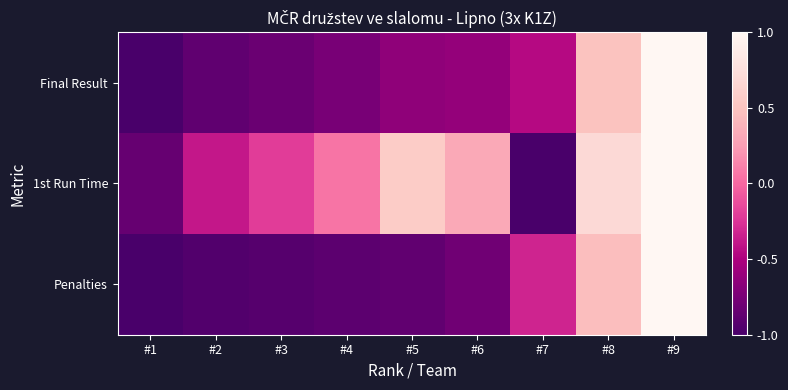

Which has a higher value, #7 or #5?

#7